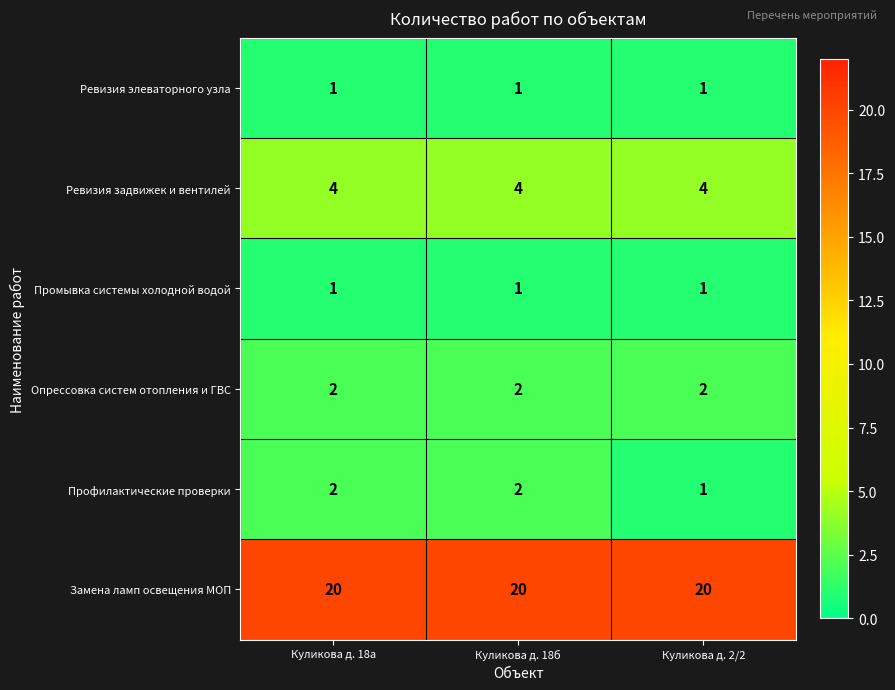

Is the value of Профилактические проверки at Куликова д. 18а greater than the value of Замена ламп освещения МОП at Куликова д. 18а?

No